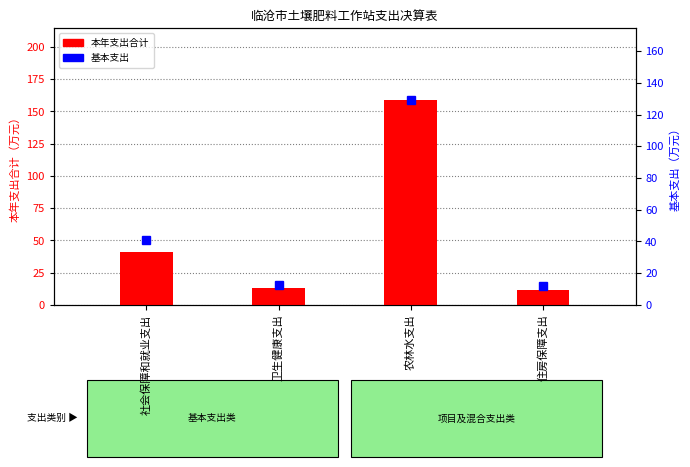

What is the difference between the 本年支出合计 values at 社会保障和就业支出 and 住房保障支出?

28.7